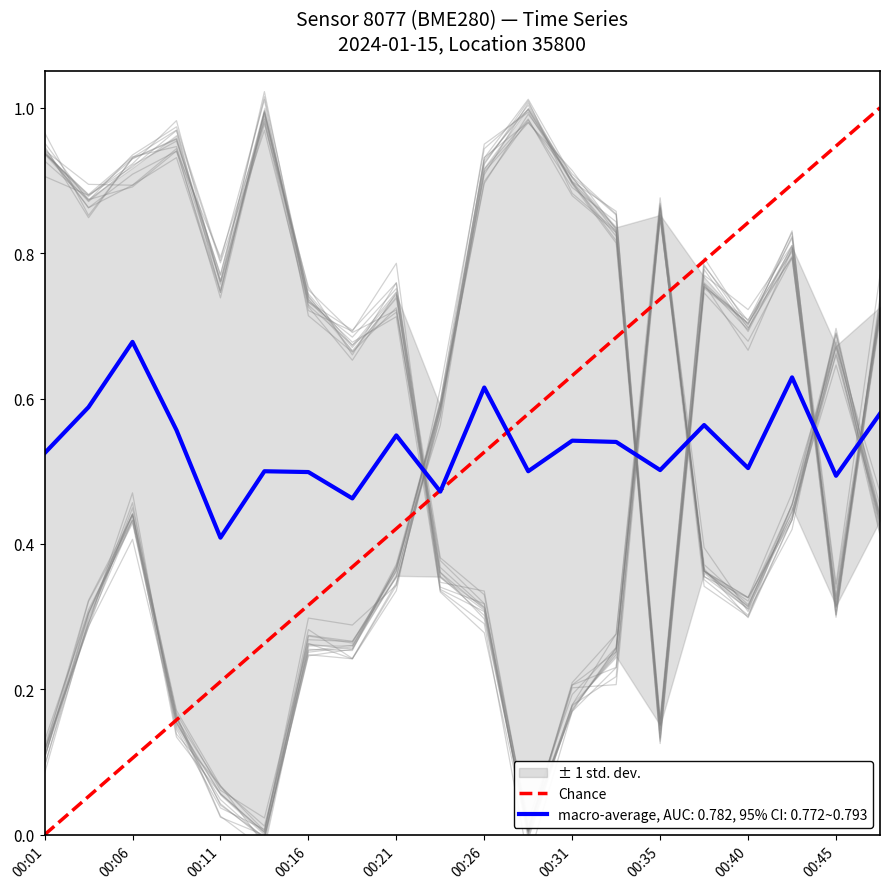

Which category has the highest value in the macro-average, AUC: 0.782, 95% CI: 0.772~0.793 series?

00:06